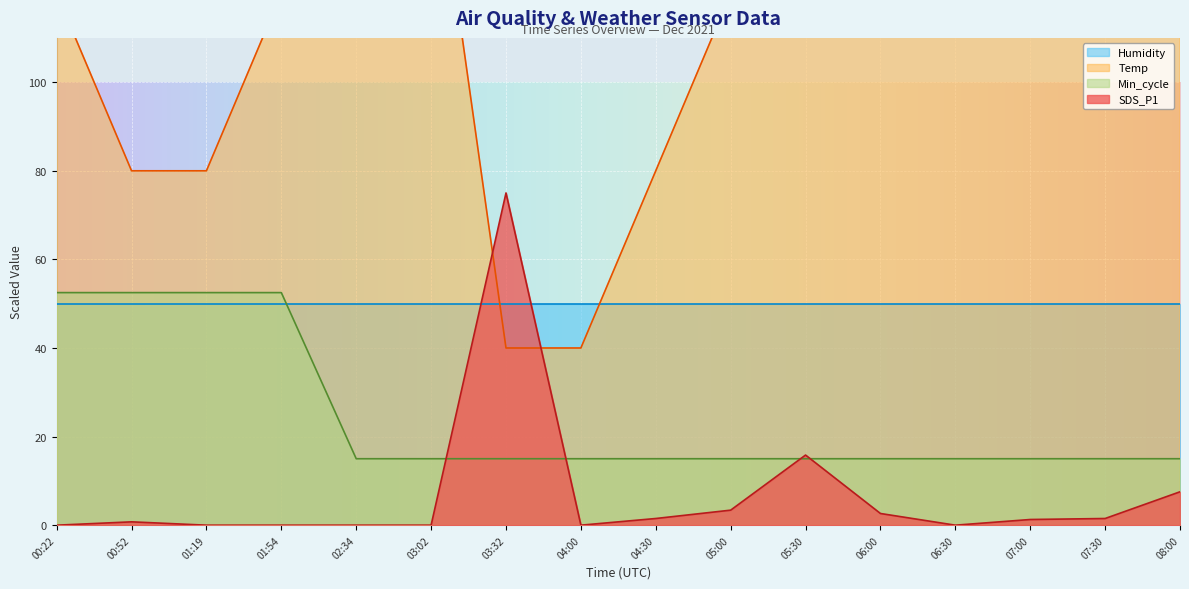

True or false: SDS_P1 has a value of 75.0 at 03:32.

True